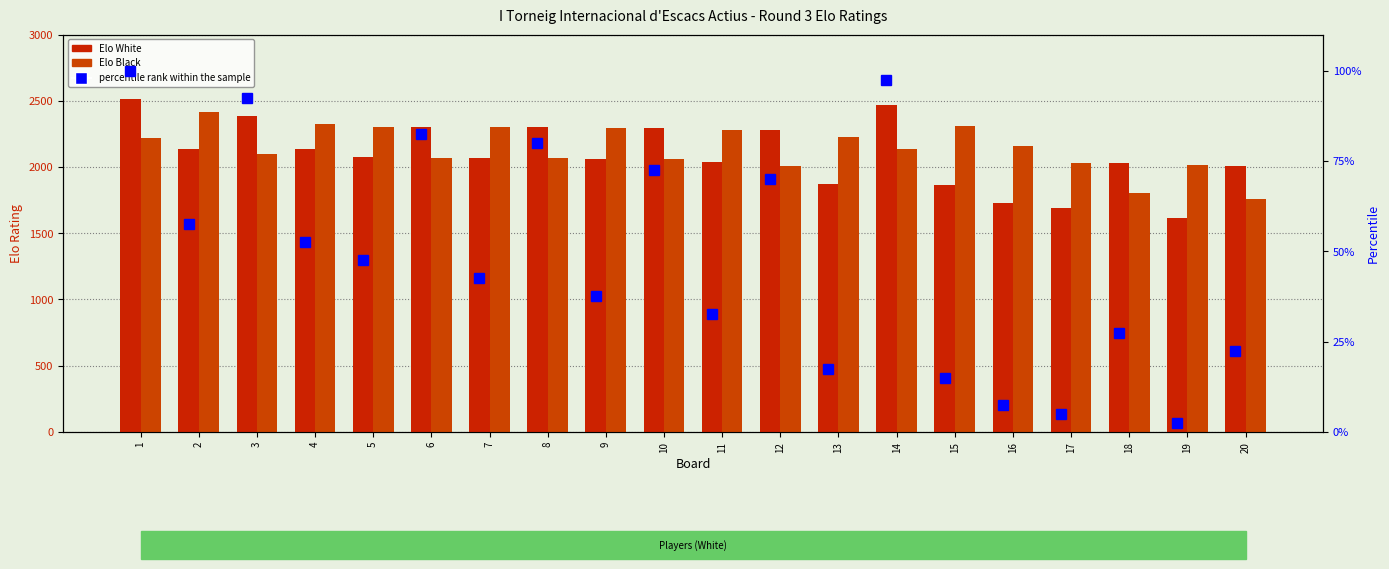

At which label is percentile rank within the sample closest to 51?

4